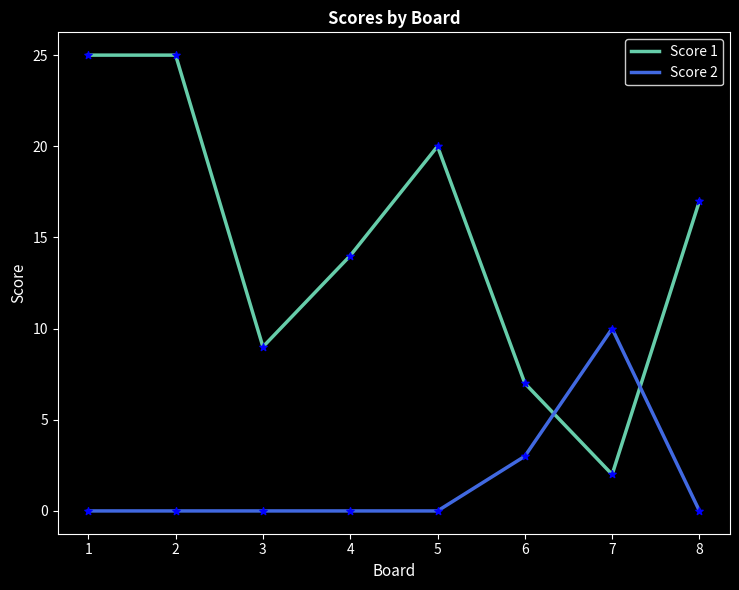

At how many categories does at least one series exceed 4?

8